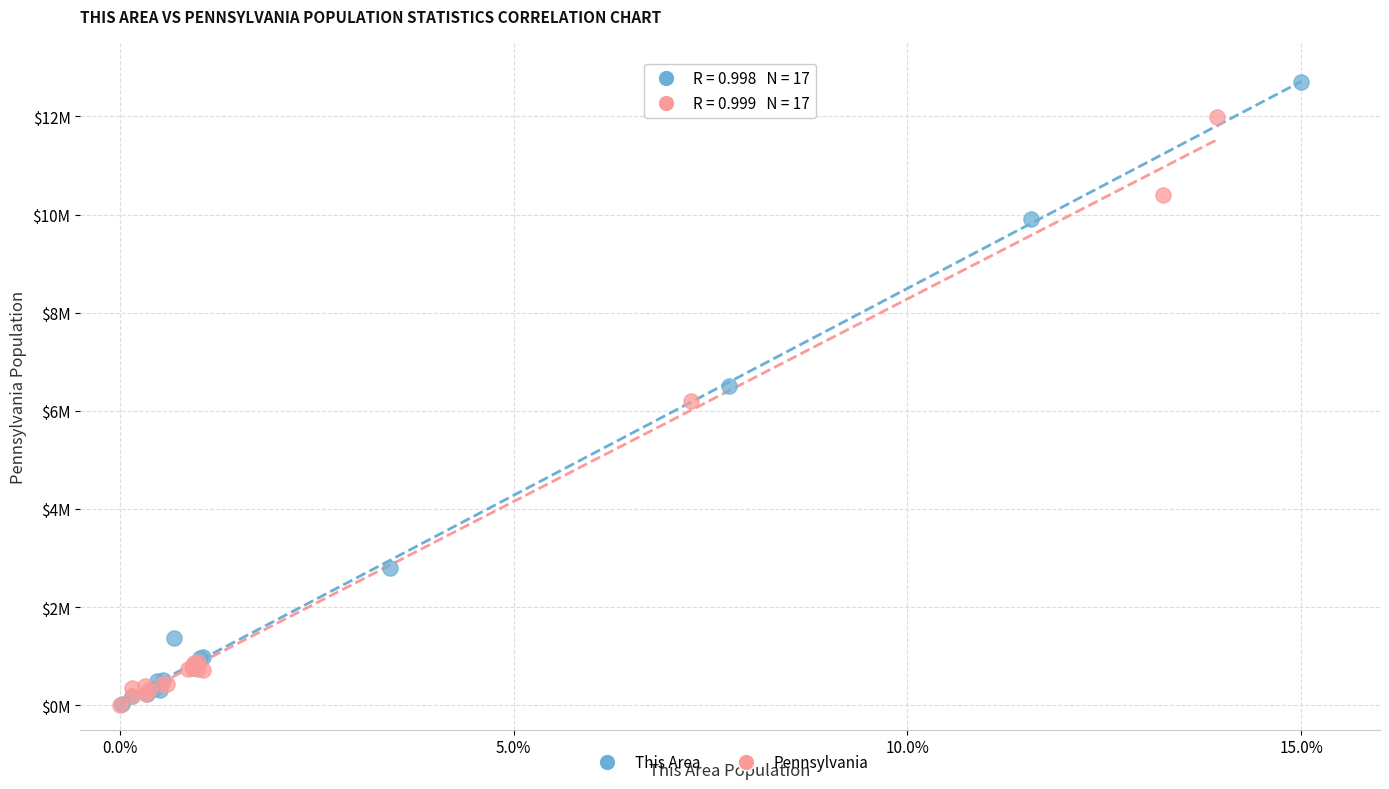

Which series has the largest Y range (max minus min)?

This Area